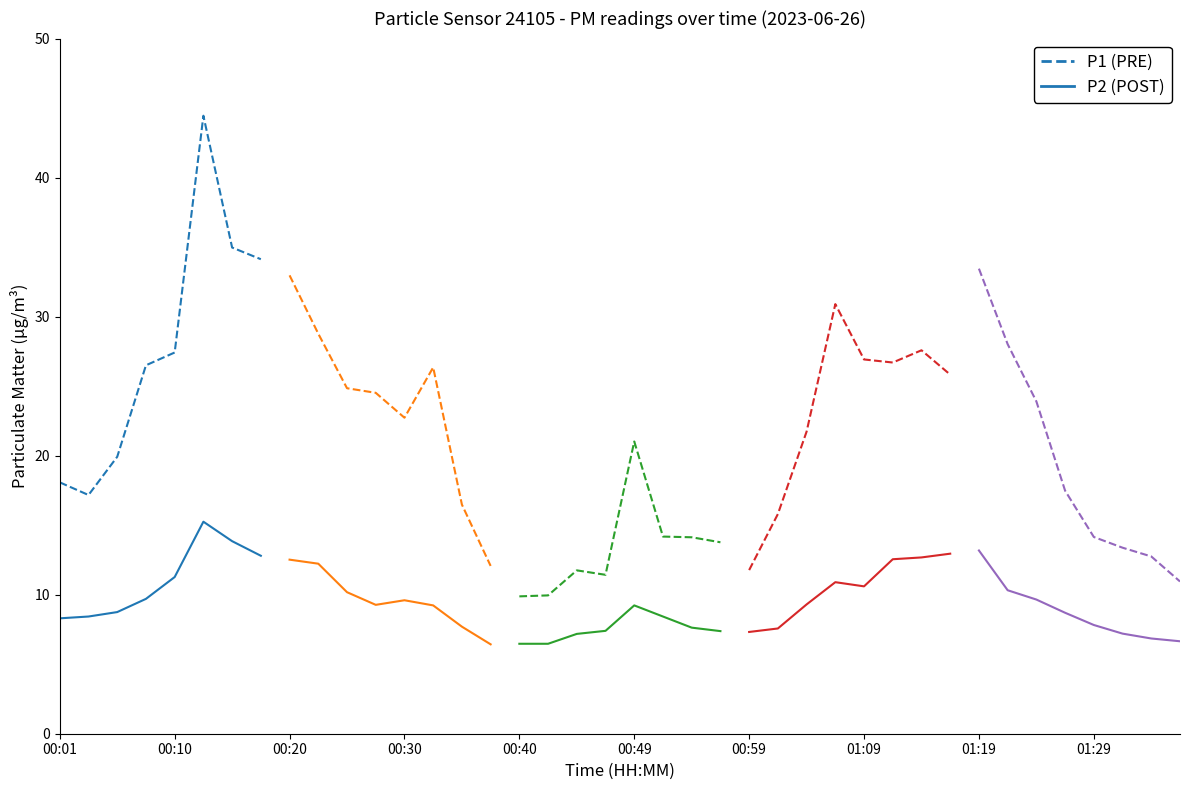

True or false: P2 (POST) has more than 1 interior local peaks.

False